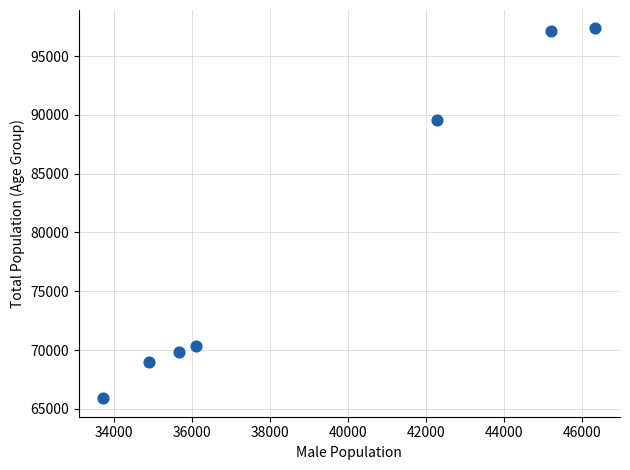

What Y value in the scatter plot is closest to 81625?

89591